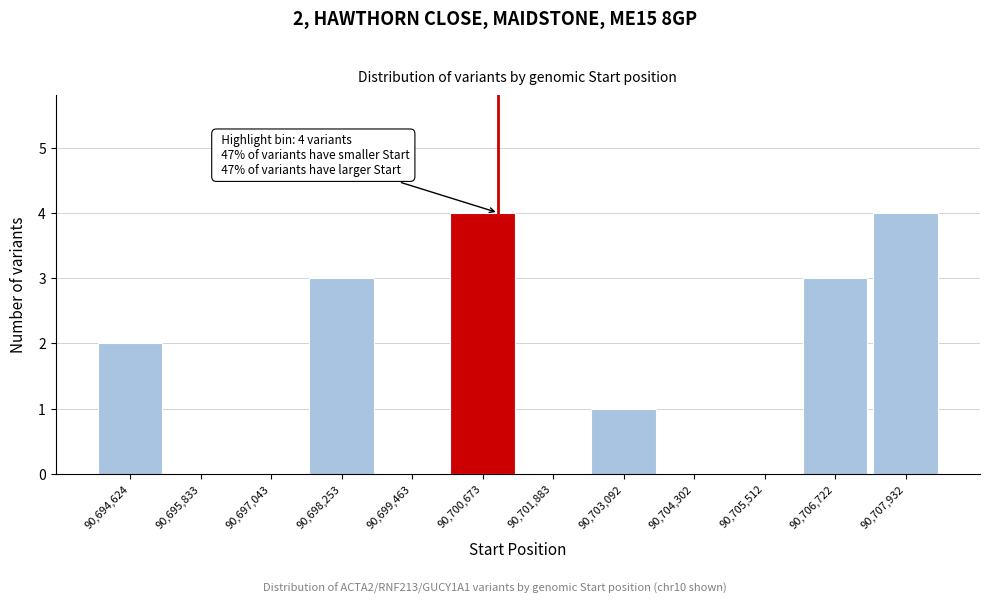

Reading right to left, what are all the values shown in this chart?

90,707,932=4	90,706,722=3	90,705,512=0	90,704,302=0	90,703,092=1	90,701,883=0	90,700,673=4	90,699,463=0	90,698,253=3	90,697,043=0	90,695,833=0	90,694,624=2